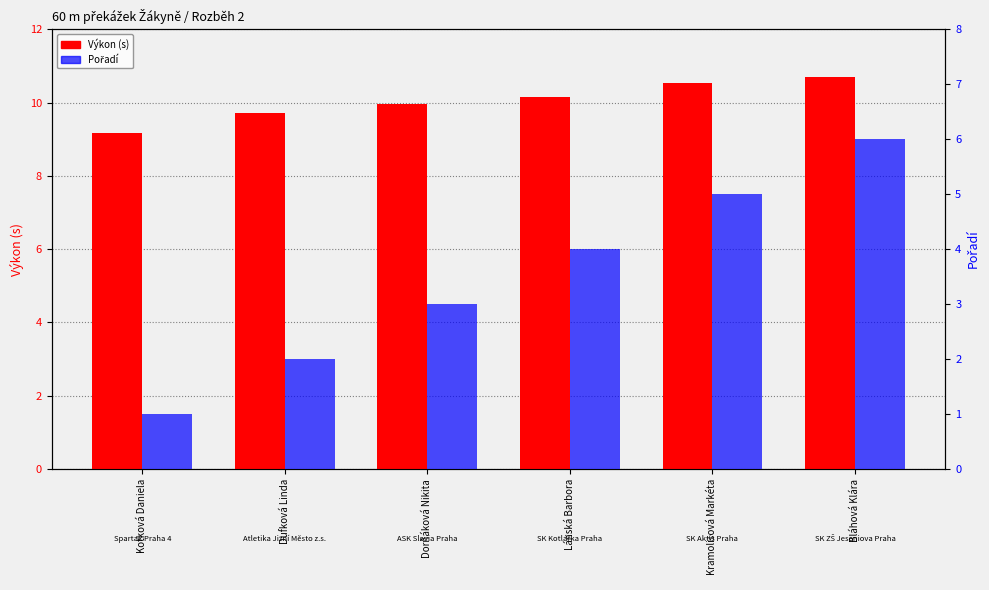

Between Bláhová Klára and Lánská Barbora, which is larger?

Bláhová Klára